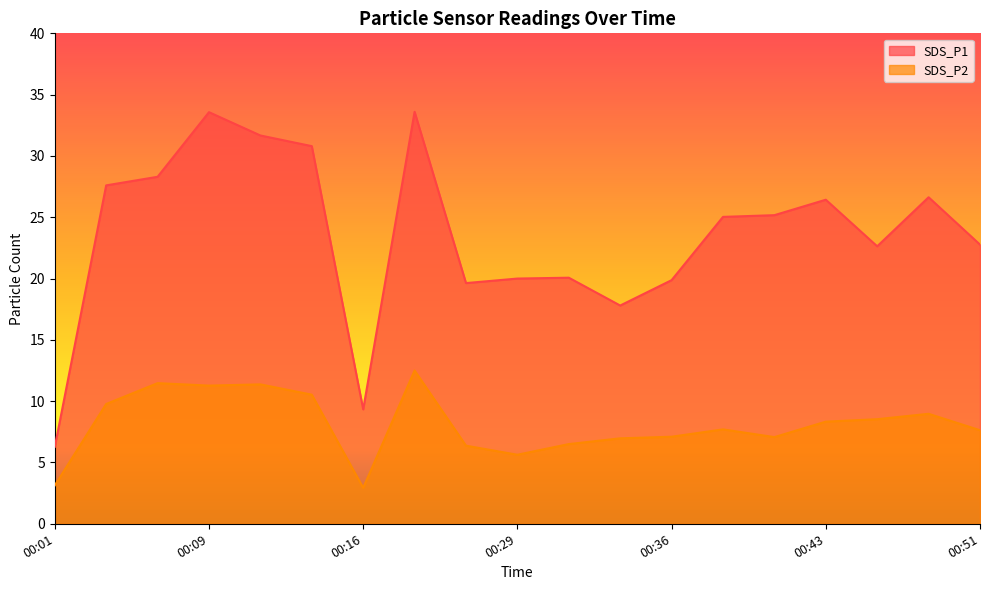

Which series has the largest range (max minus min)?

SDS_P1